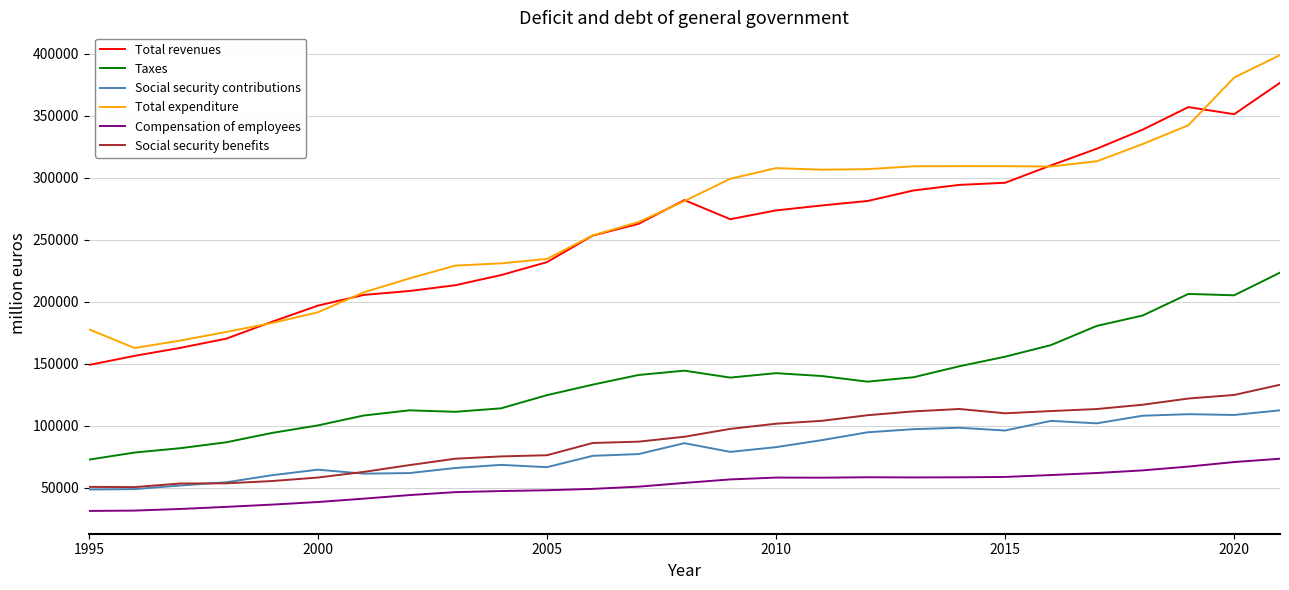

Which series has the largest range (max minus min)?

Total expenditure